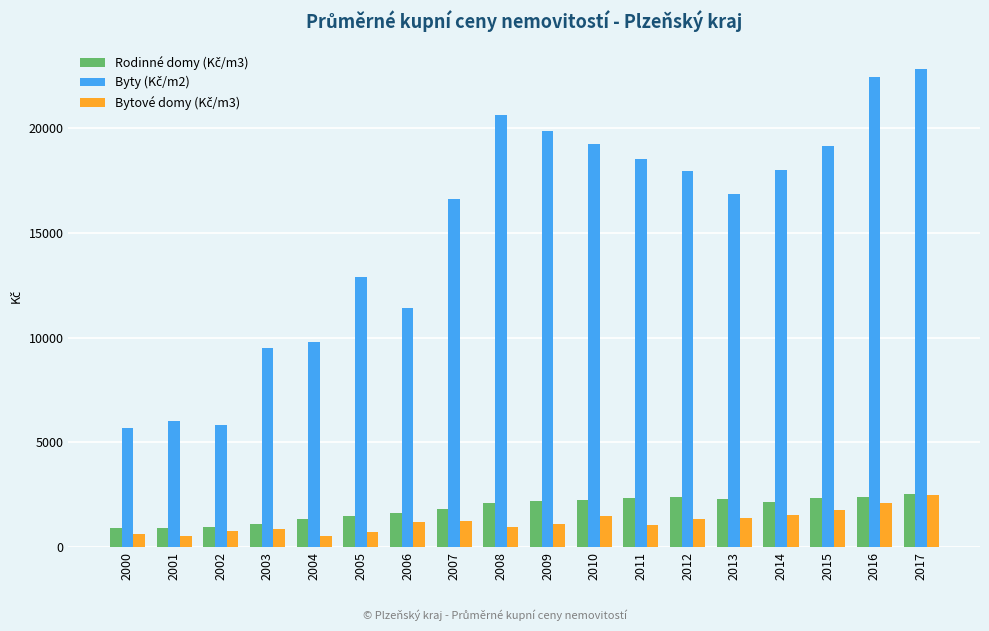

What is the greatest value displayed?

22852